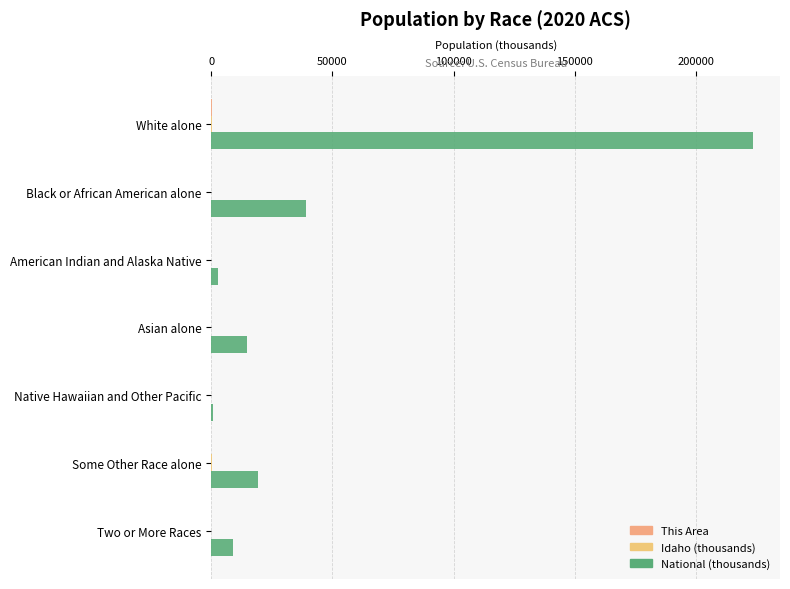

Count the number of categories in the chart.

7